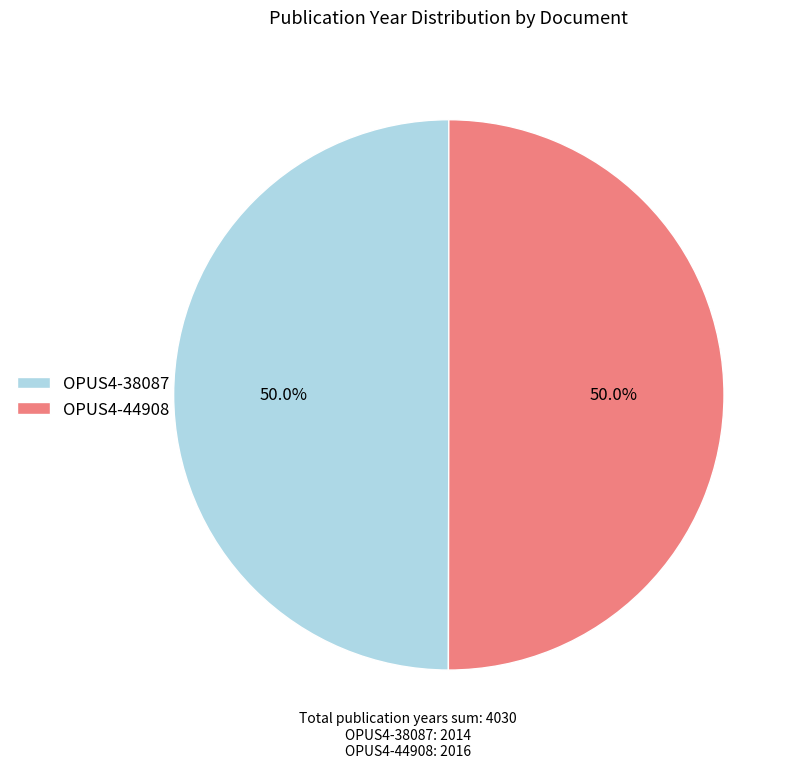

How many slices are in this pie chart?

2